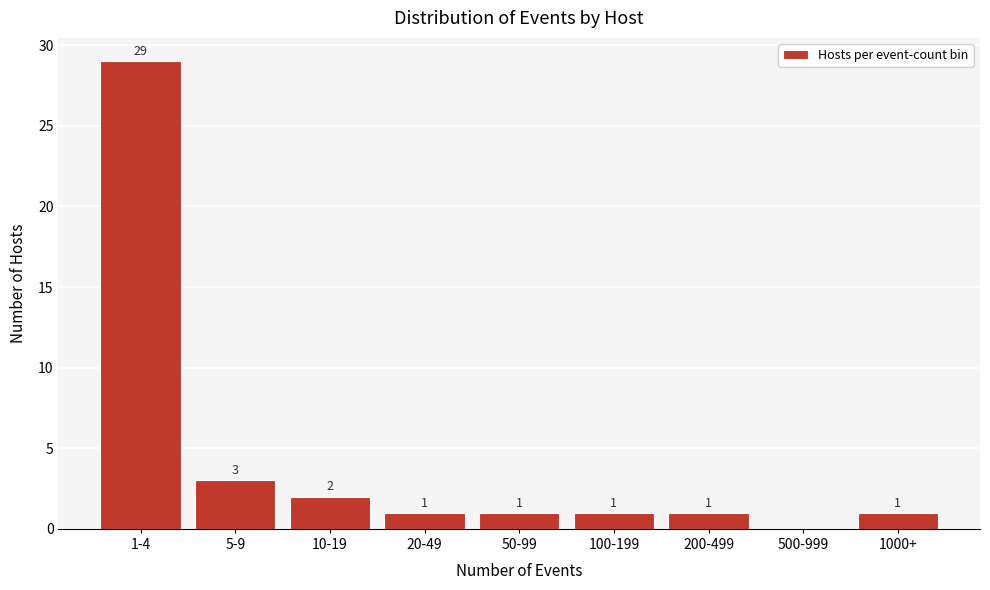

Reading right to left, what are all the values shown in this chart?

1000+=1	500-999=0	200-499=1	100-199=1	50-99=1	20-49=1	10-19=2	5-9=3	1-4=29